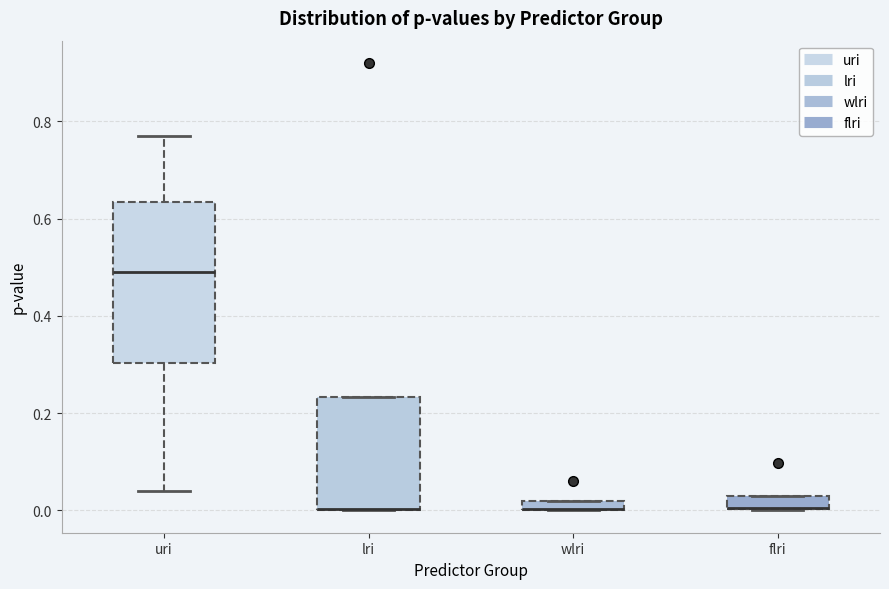

Which box is the tallest, from its lower edge to its upper edge?

uri